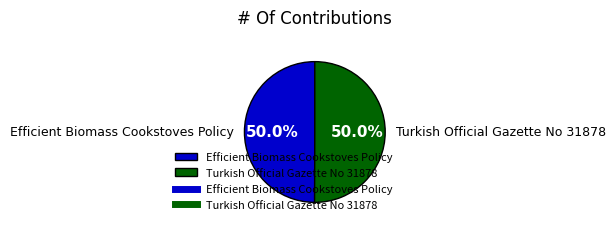

What is the ratio of the value at Turkish Official Gazette No 31878 to the value at Efficient Biomass Cookstoves Policy?

1.0